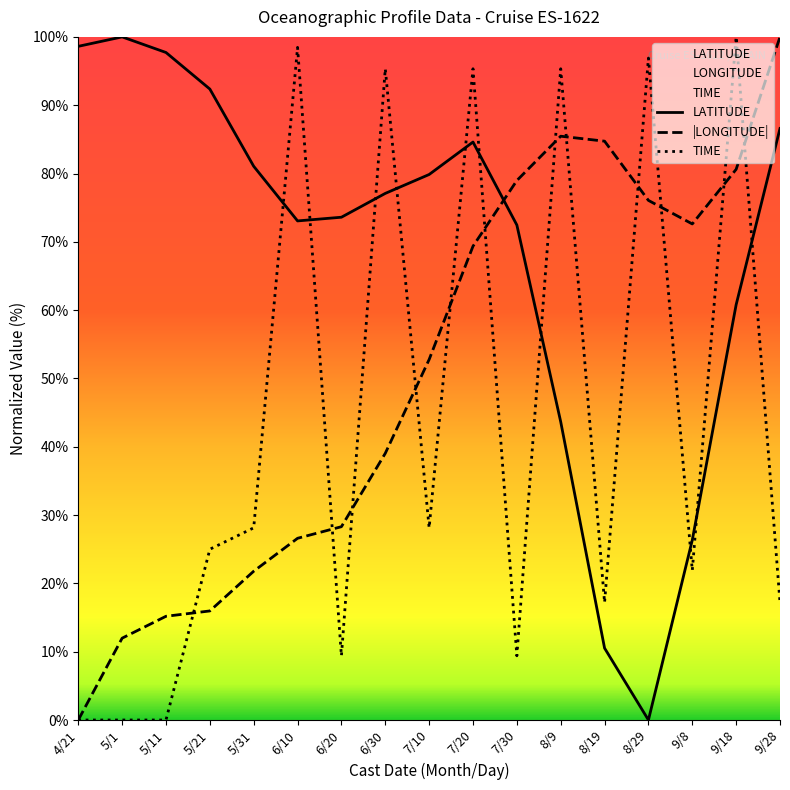

True or false: |LONGITUDE| has a value of 84.7 at 8/19.

True